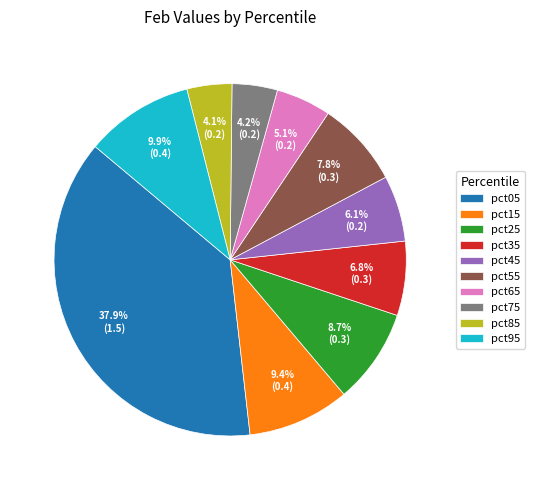

Does pct75 account for over 50% of the chart?

No